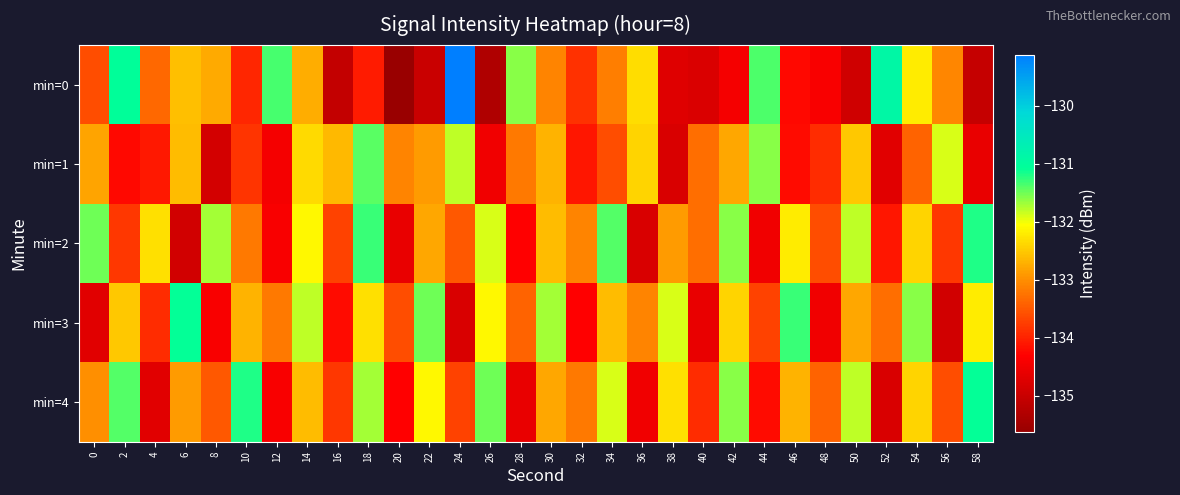

How many series are shown in this chart?

5